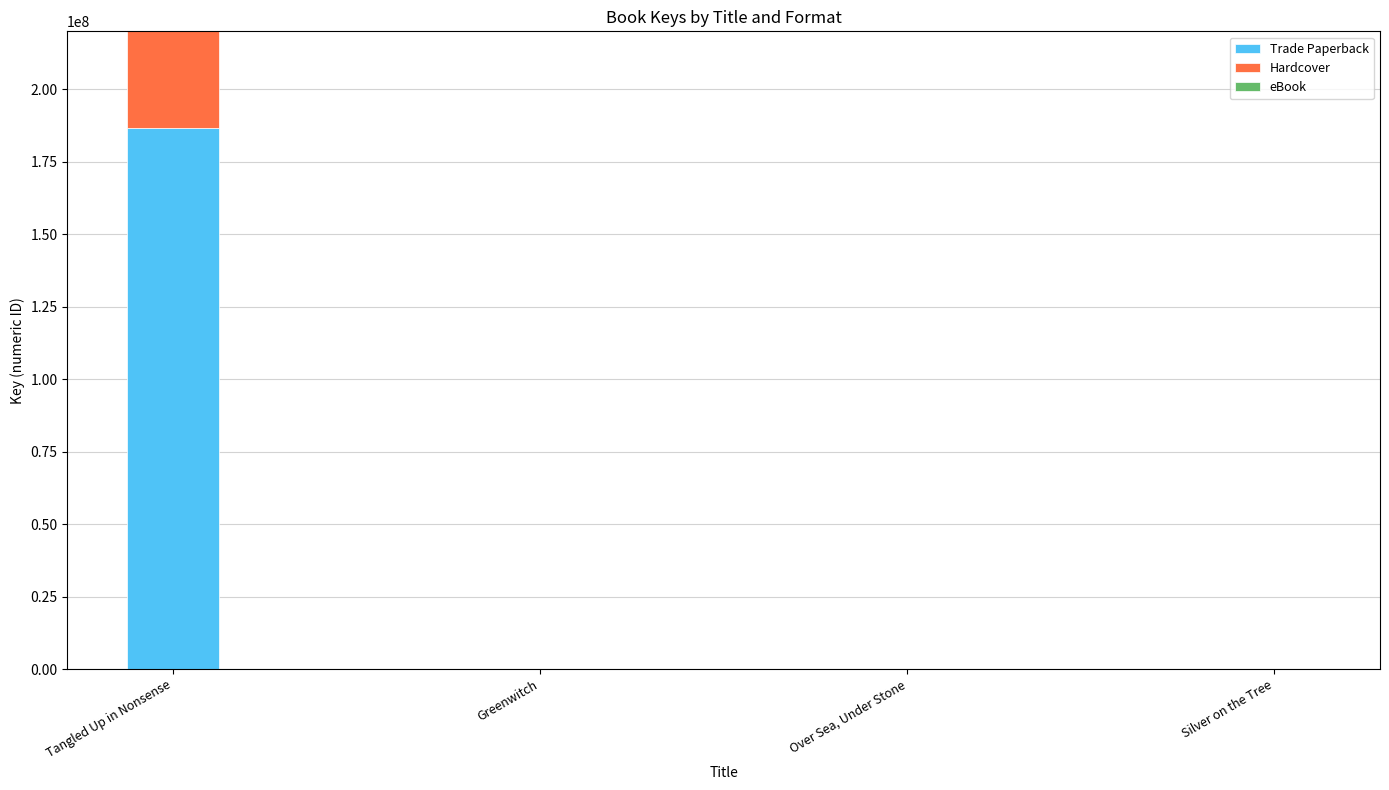

Where does the Hardcover series first go above 6637?

Tangled Up in Nonsense